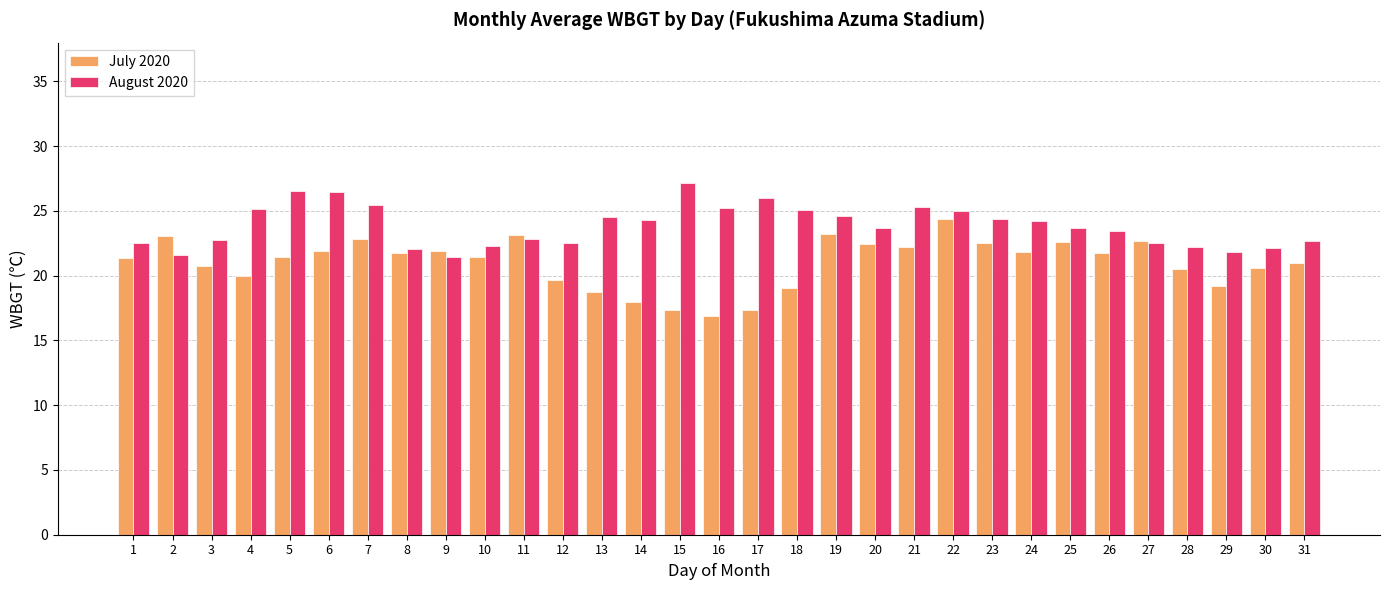

The August 2020 series shows 23.7 at 25. True or false?

True